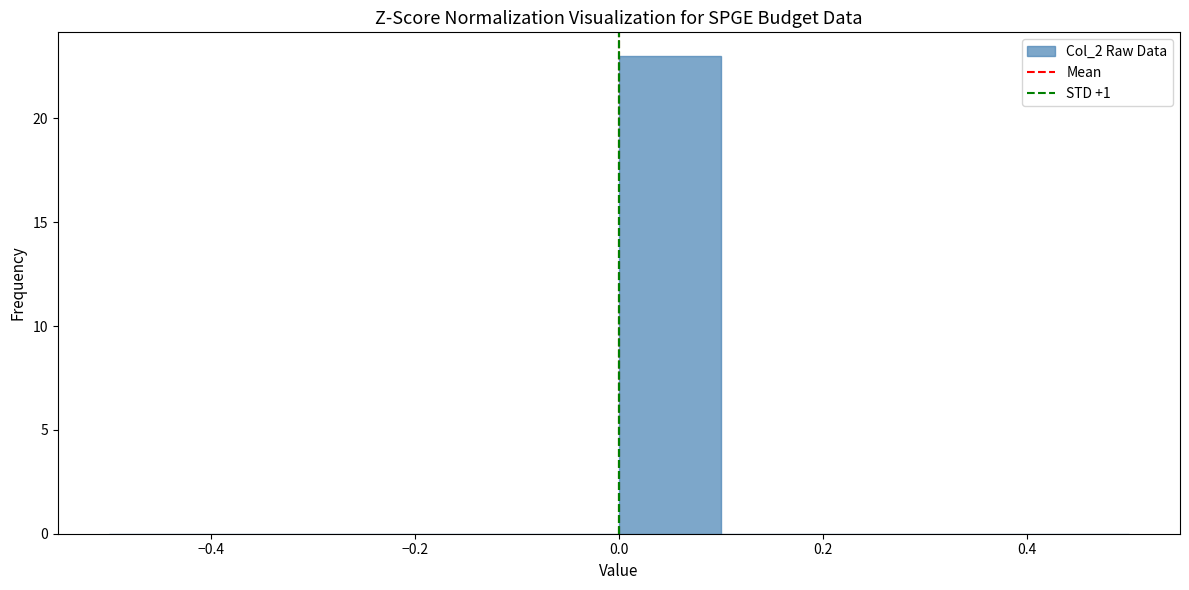

What is the height of the bar covering 0.0 to 0.1 on the x-axis? The values are not printed on the chart, so give them approximately, as read against the axis.

23